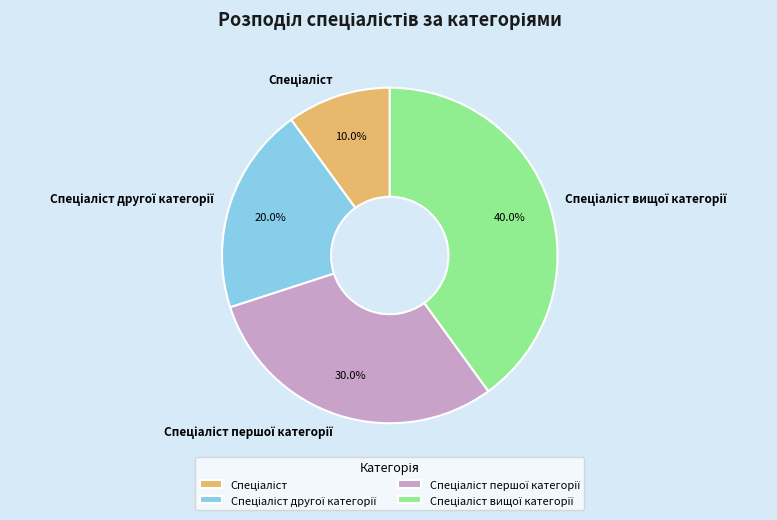

To the nearest percent, what is the average slice percentage?

25%